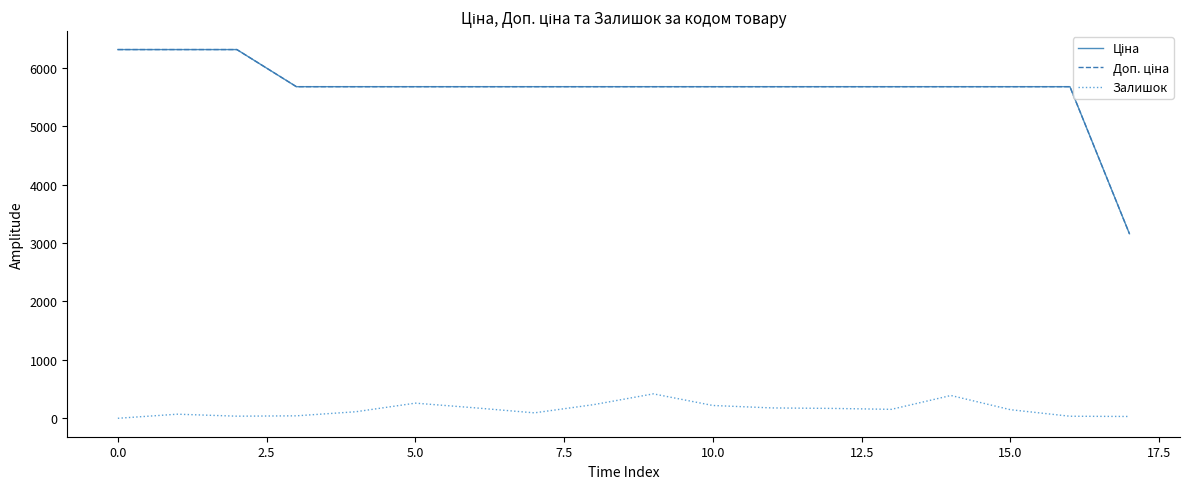

What is the greatest value displayed?

6308.8